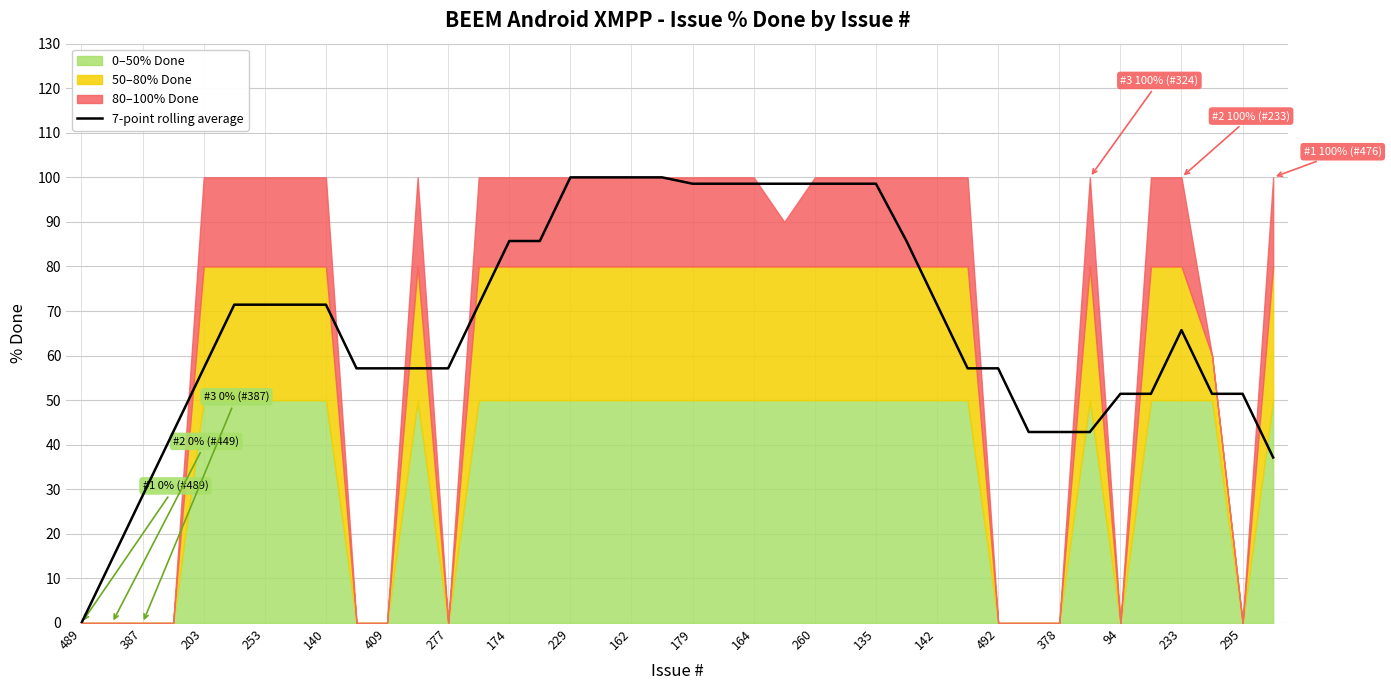

The value of 7-point rolling average at 409 is 57.1. True or false?

True